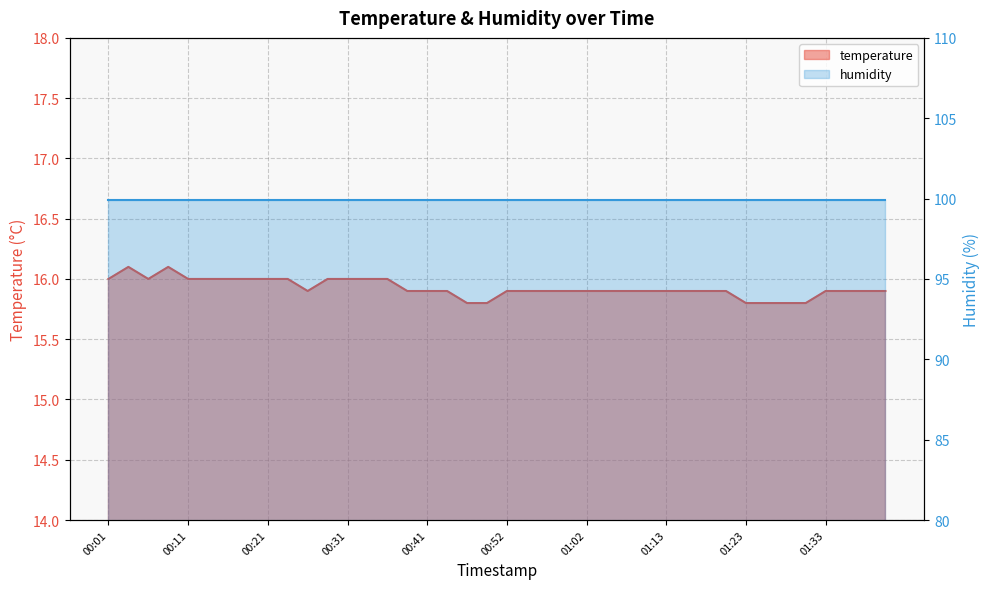

Does the chart have visible grid lines?

Yes